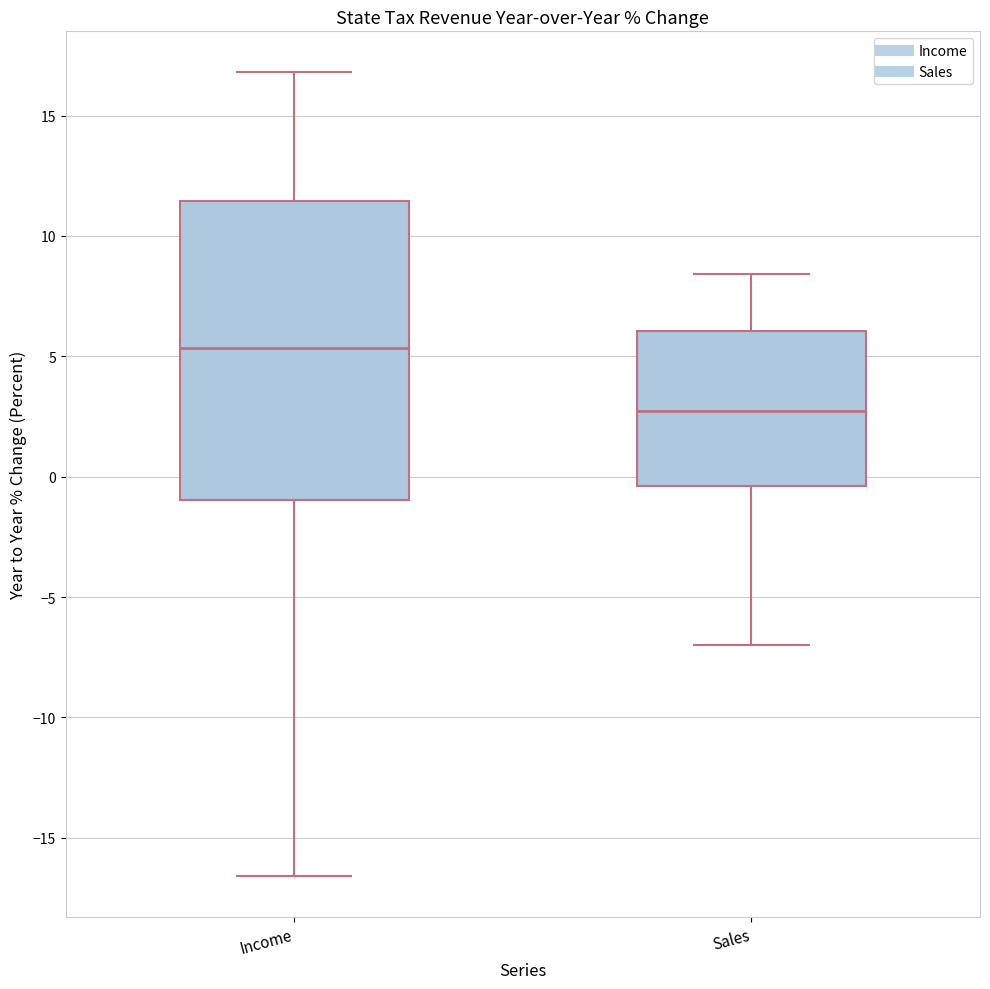

Reading left to right, read every box against the y-axis: the position of its median line, the range the box covers, and the ends of its whiskers. The values are not printed on the chart, so give them approximately, as read against the axis.

Income: median 5.5, box -1.0 to 11.5, whiskers -16.5 to 17.0
Sales: median 2.5, box -0.5 to 6.0, whiskers -7.0 to 8.5